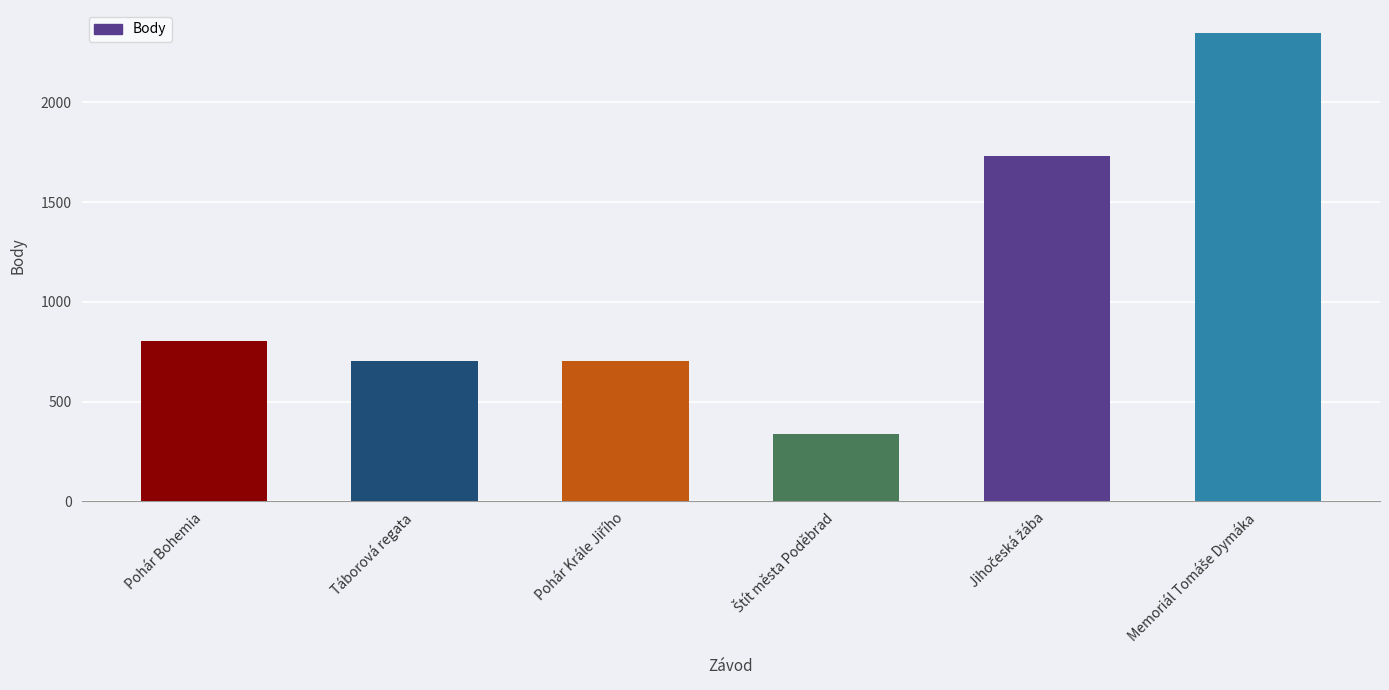

What is the value of the 5th bar from the left?

1730